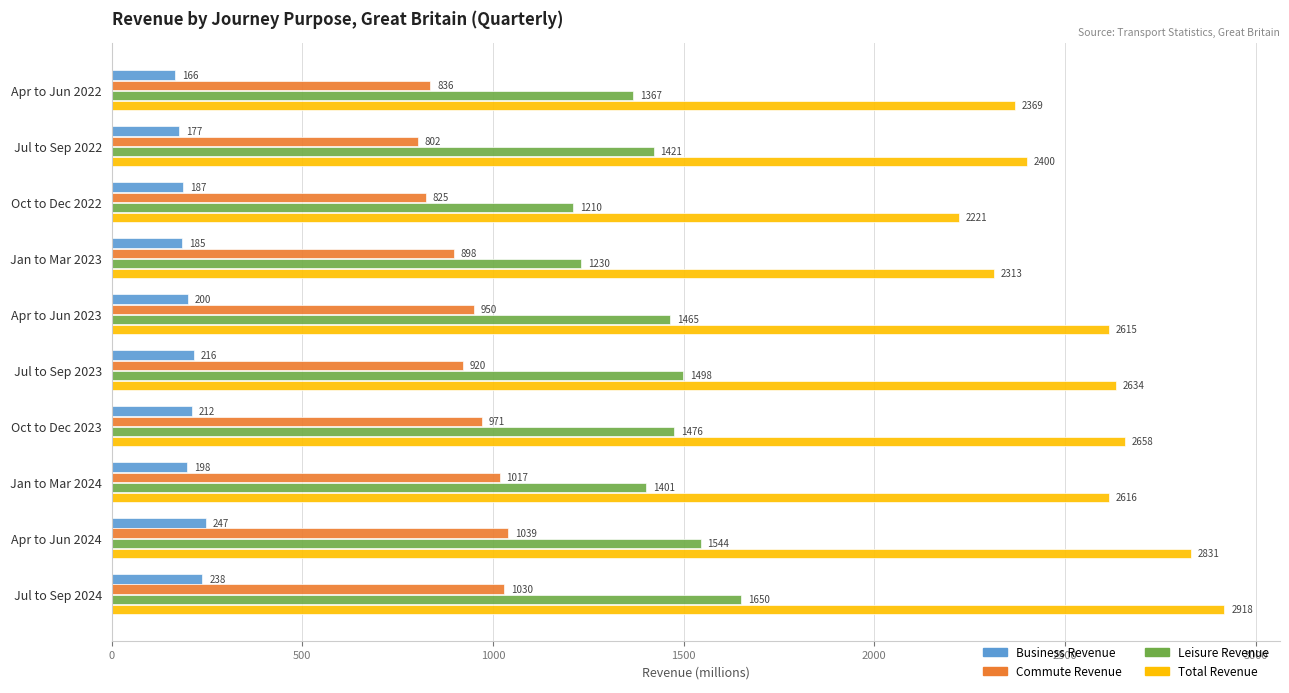

At how many categories does at least one series exceed 2185?

10